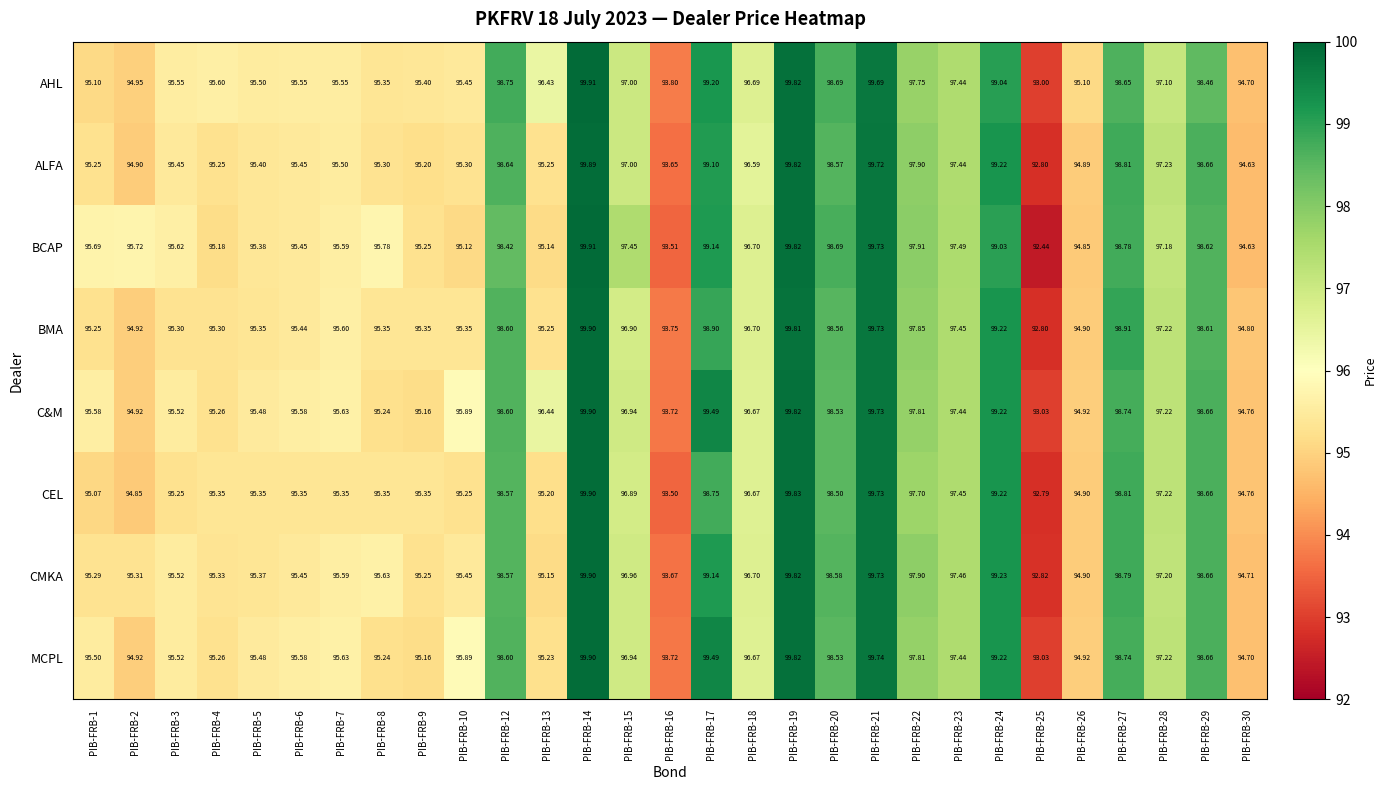

Which series has the widest spread of values?

BCAP